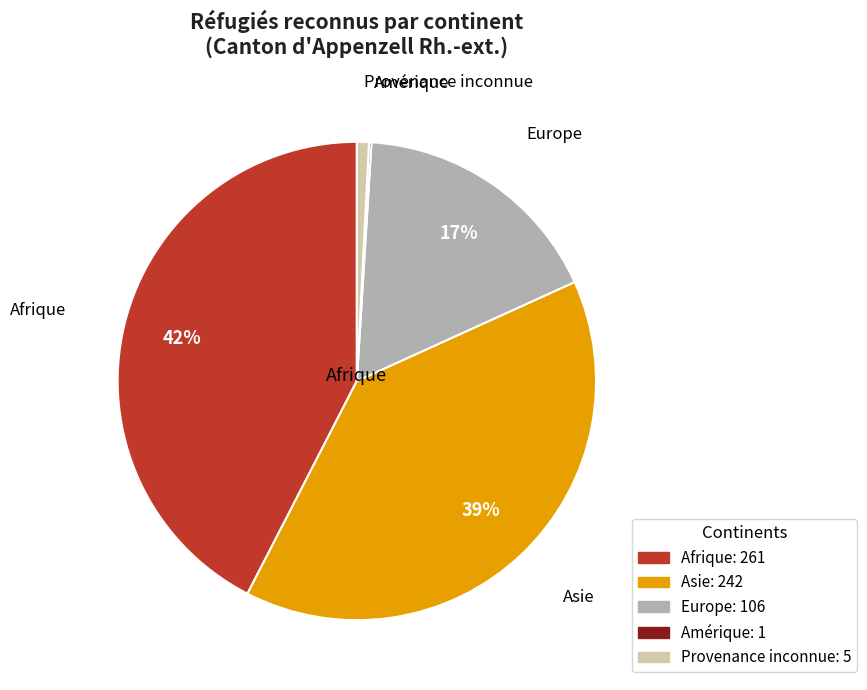

Between Provenance inconnue and Asie, which is larger?

Asie